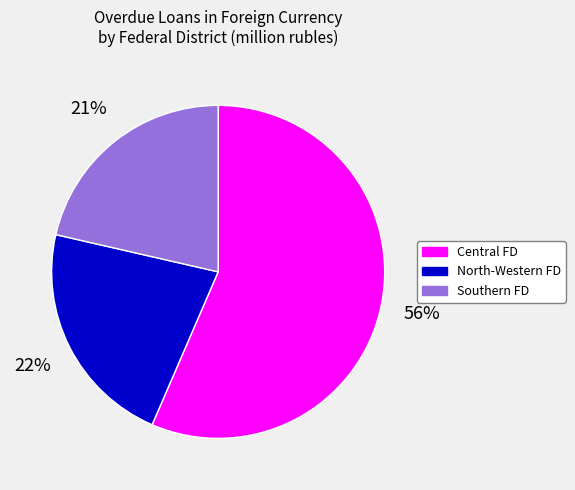

Is there a majority slice in this chart?

Yes